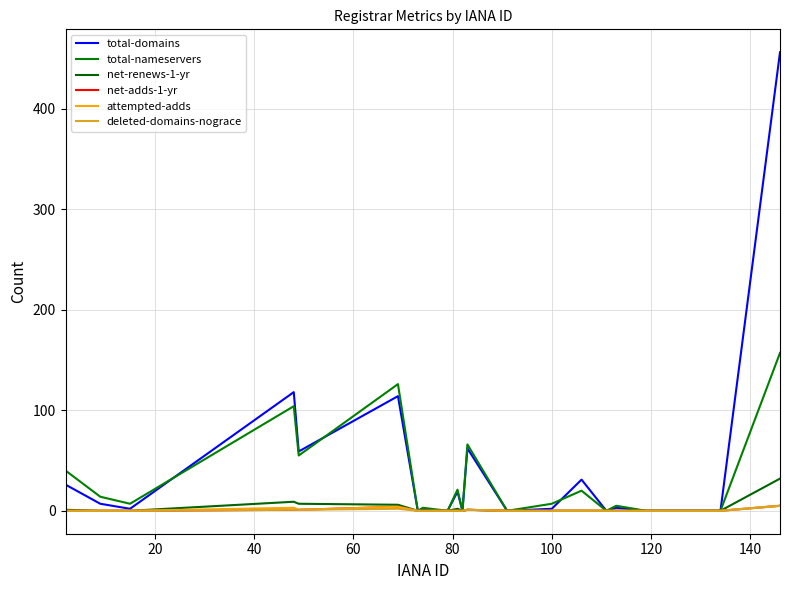

Does the chart display data point markers on the line(s)?

No